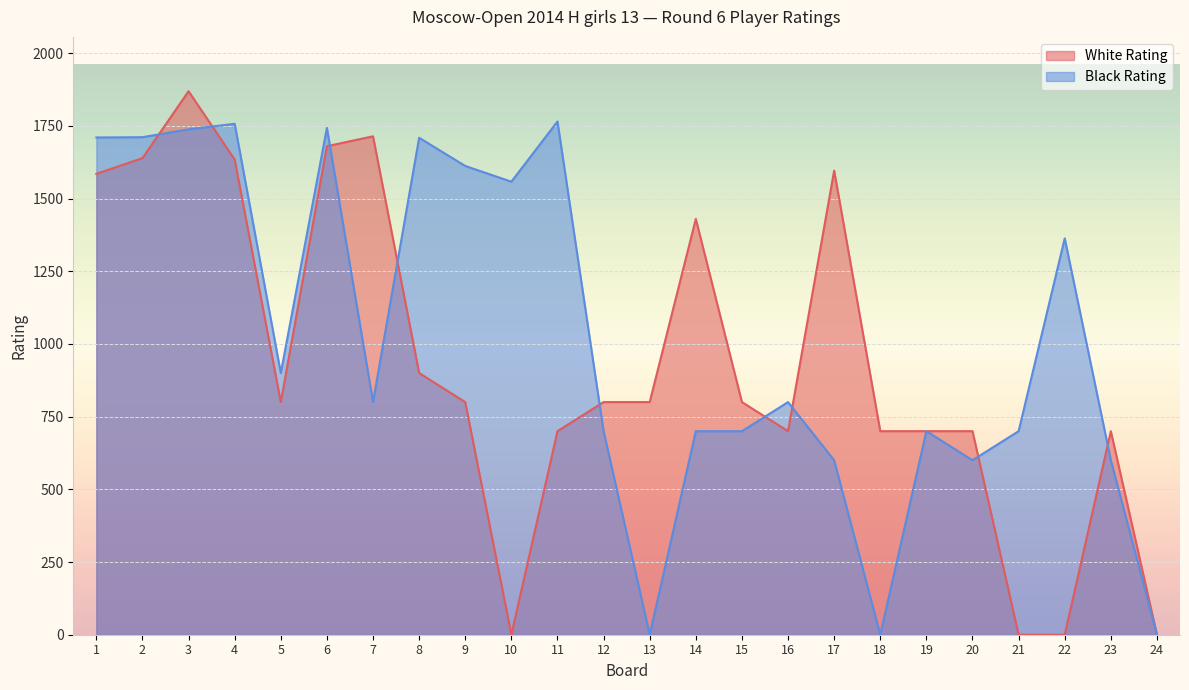

The value of Black Rating at 23 is 600. True or false?

True